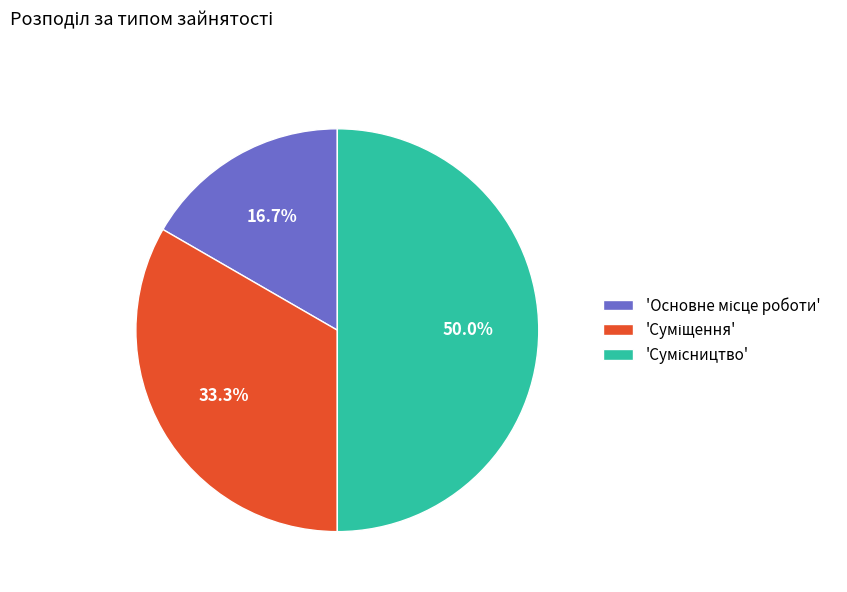

How many segments does this pie chart have?

3